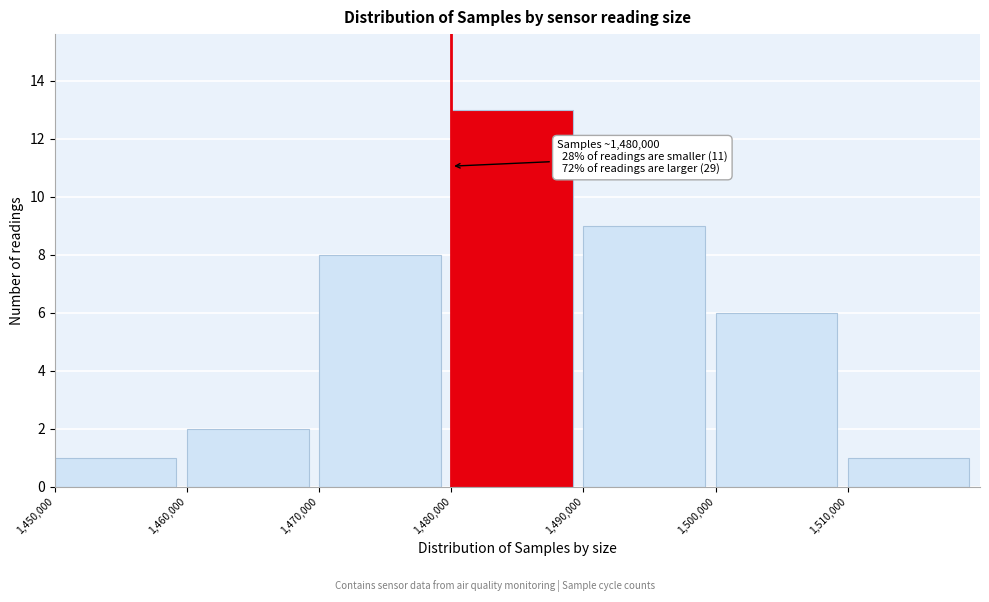

Over which range of the x-axis is the bar tallest?

1480000 to 1490000